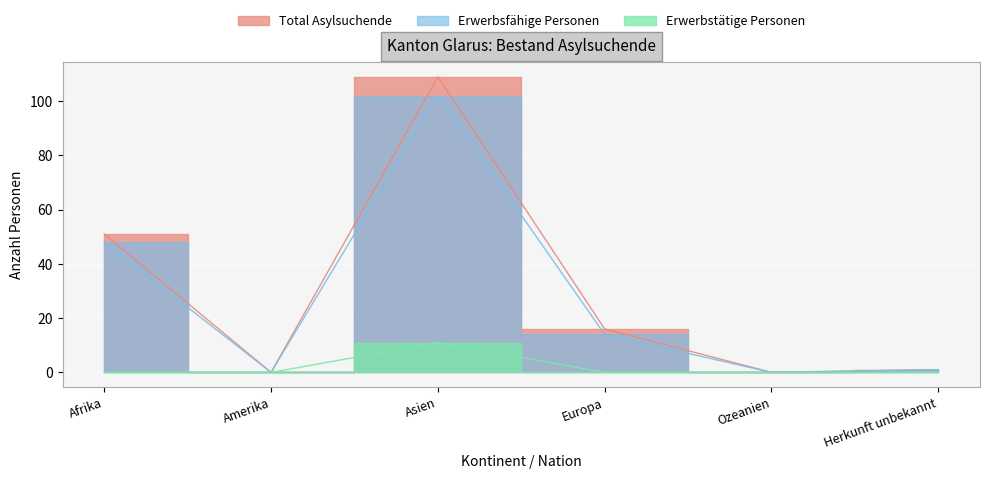

Reading left to right, transcribe all the data shown in this chart.

Total Asylsuchende: 51	0	109	16	0	1
Erwerbsfähige Personen: 48	0	102	14	0	1
Erwerbstätige Personen: 0	0	11	0	0	0